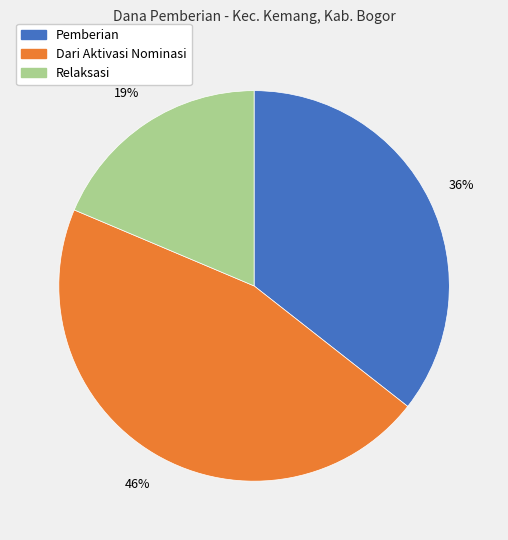

To the nearest percent, what is the difference between the largest and smallest slice percentages?

27%